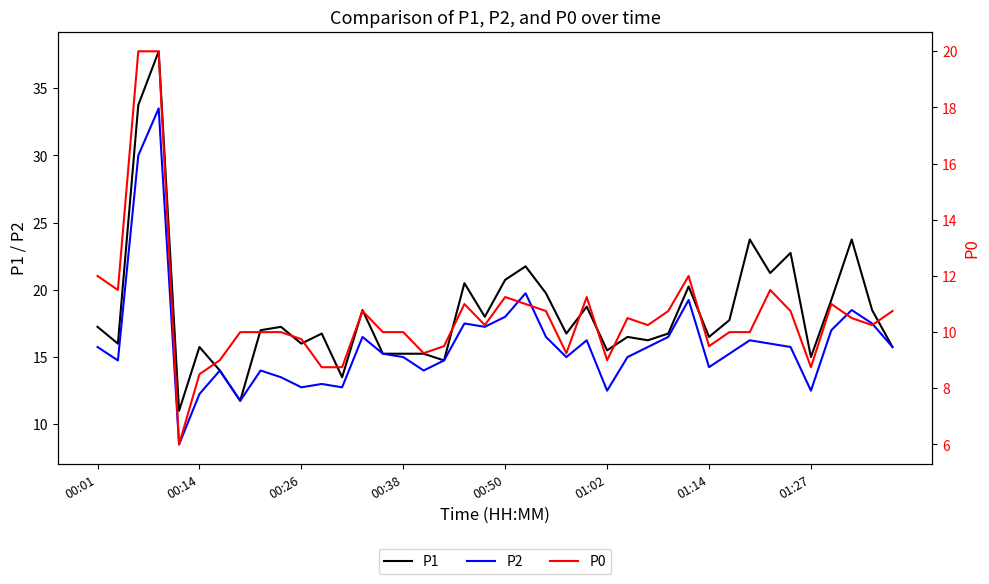

How many interior local peaks does the P2 series have?

11